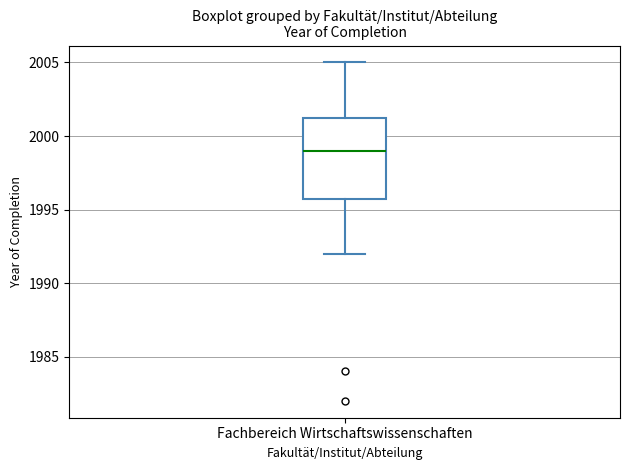

Where does the lower whisker of the box for Fachbereich Wirtschaftswissenschaften end on the y-axis? The values are not printed on the chart, so give them approximately, as read against the axis.

1992.0